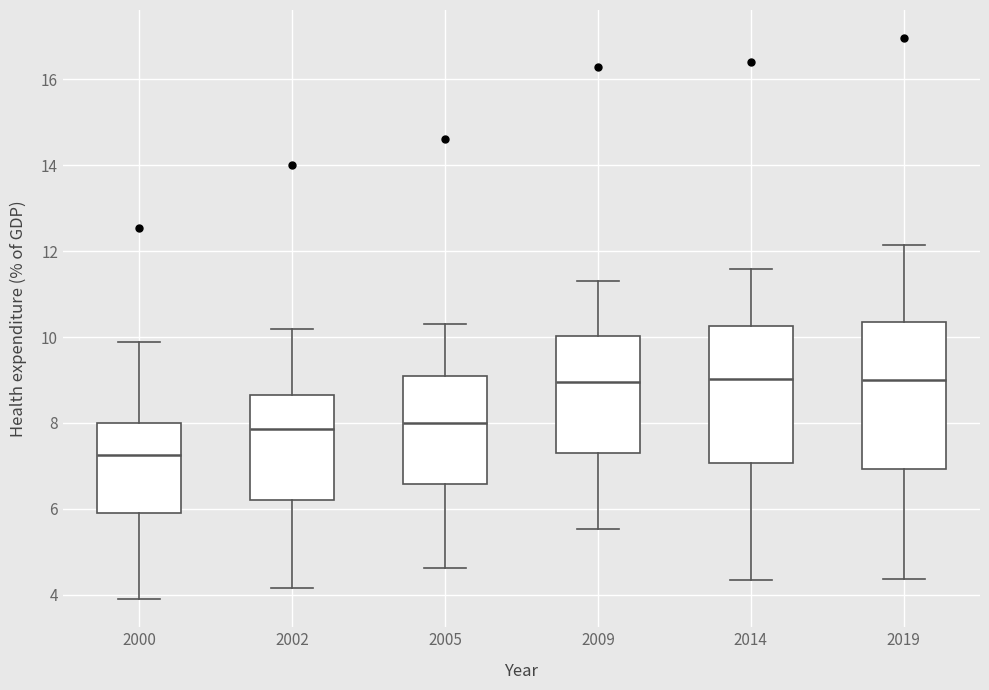

Reading left to right, read every box against the y-axis: the position of its median line, the range the box covers, and the ends of its whiskers. The values are not printed on the chart, so give them approximately, as read against the axis.

2000: median 7.2, box 6.0 to 8.0, whiskers 3.8 to 9.8
2002: median 7.8, box 6.2 to 8.6, whiskers 4.2 to 10.2
2005: median 8.0, box 6.6 to 9.0, whiskers 4.6 to 10.4
2009: median 9.0, box 7.4 to 10.0, whiskers 5.6 to 11.2
2014: median 9.0, box 7.0 to 10.2, whiskers 4.4 to 11.6
2019: median 9.0, box 7.0 to 10.4, whiskers 4.4 to 12.2